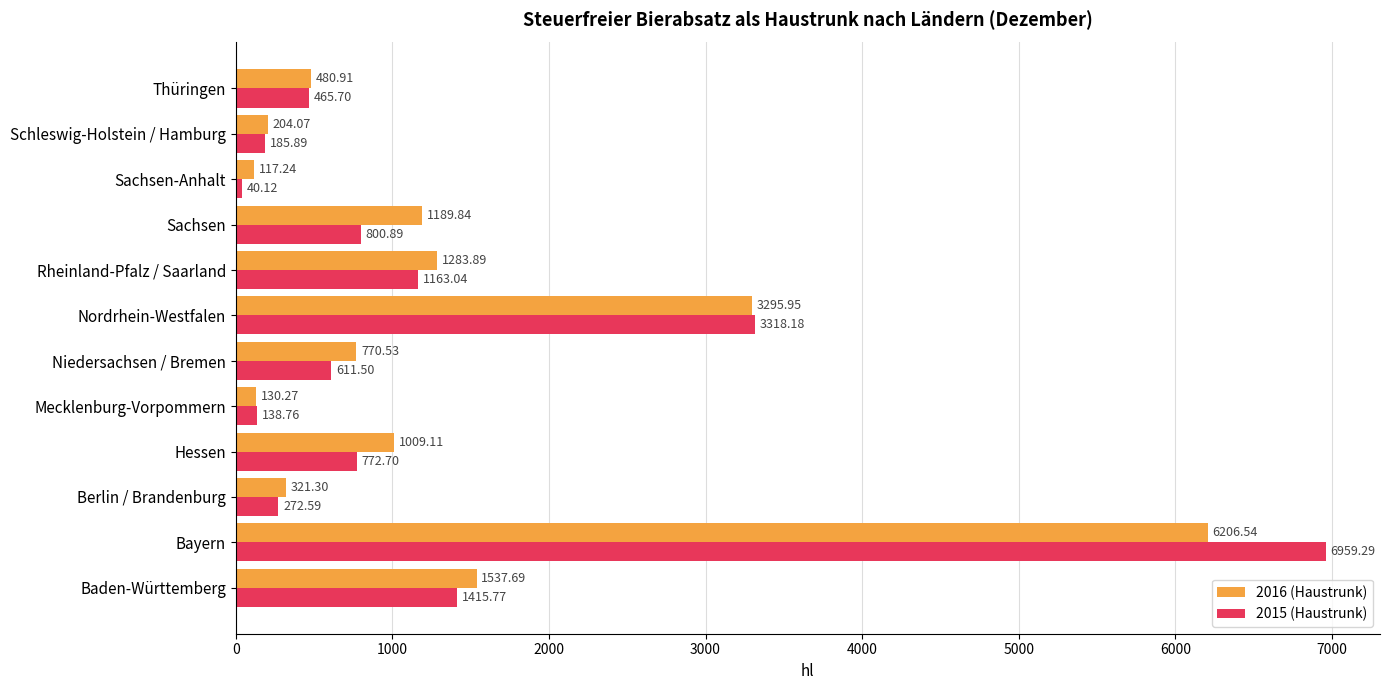

Which category has the highest value across all series?

Bayern